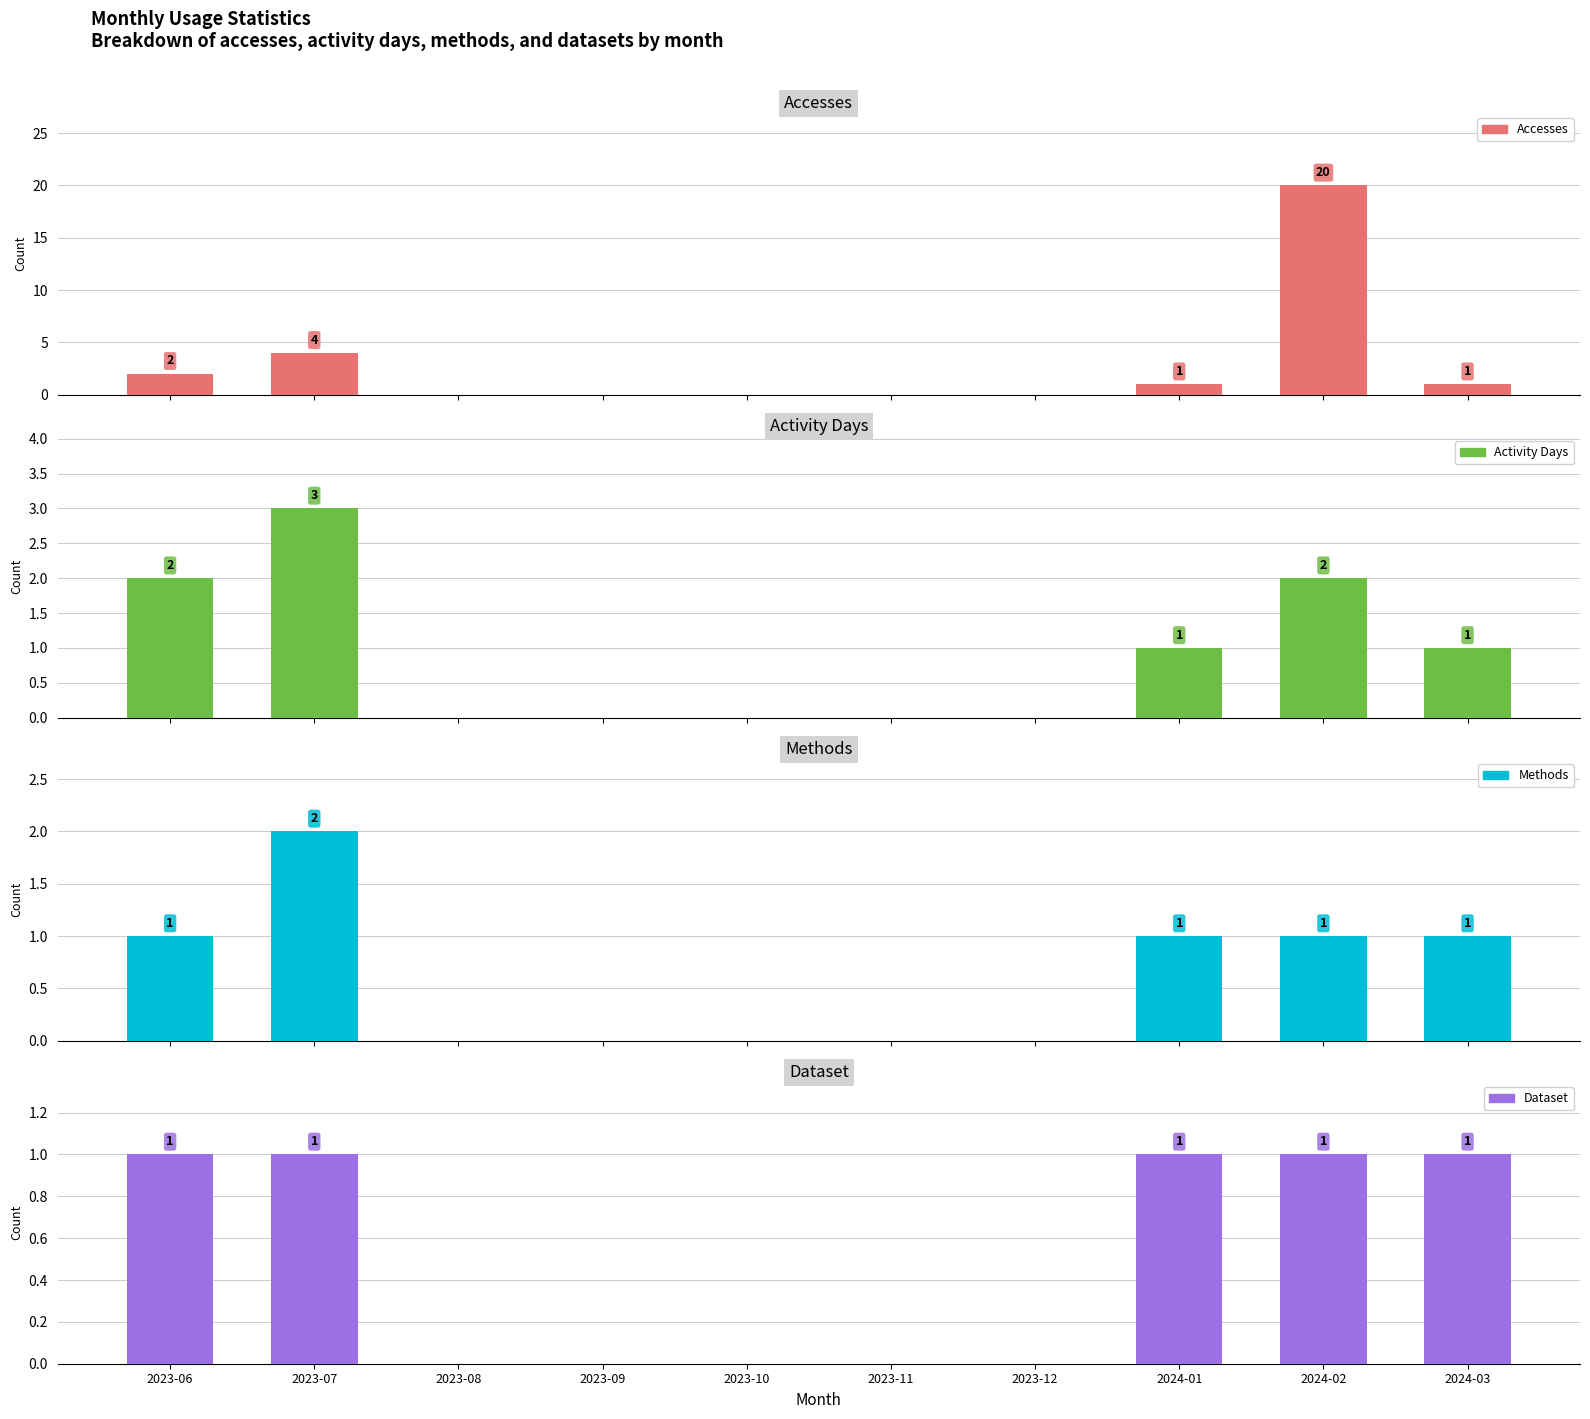

What position from the left is 2023-12?

7